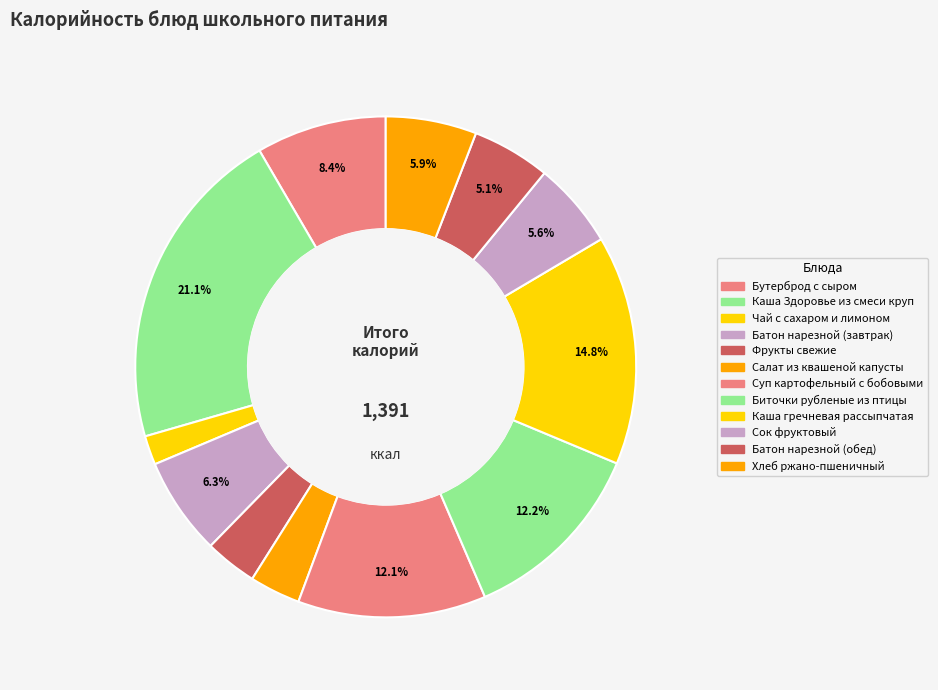

To the nearest percent, what portion does Чай с сахаром и лимоном represent?

2%